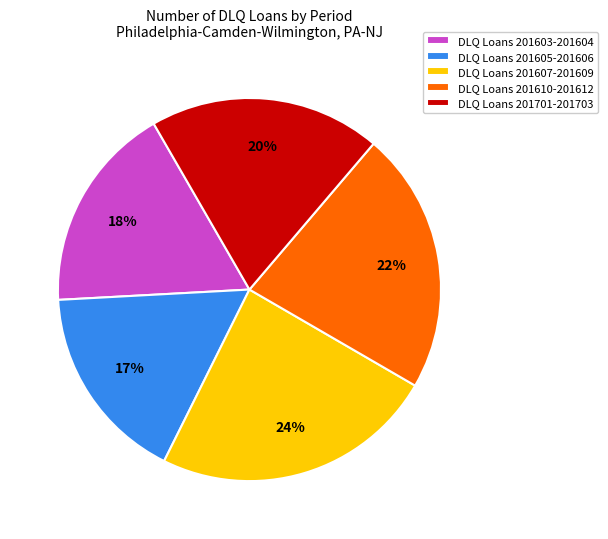

Is the sum of DLQ Loans 201610-201612 and DLQ Loans 201607-201609 greater than half?

No